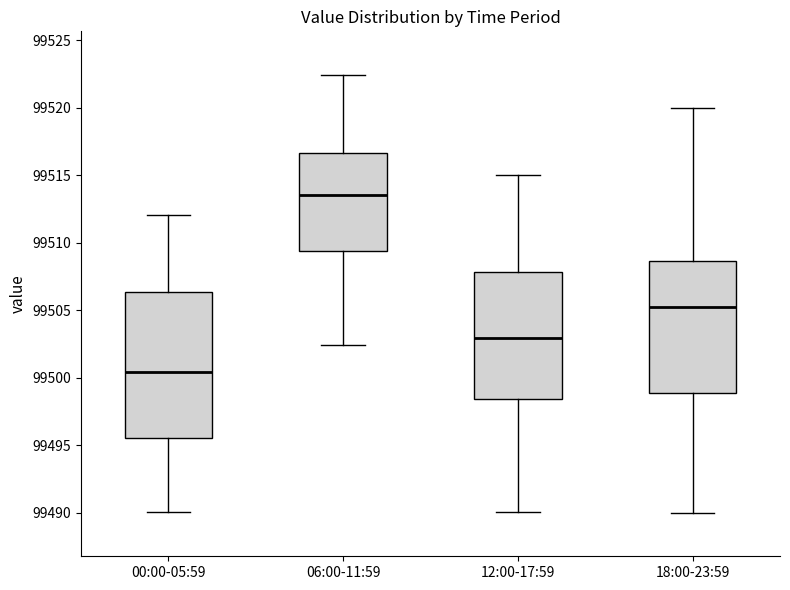

Where is the lower edge of the box for 00:00-05:59 on the y-axis? The values are not printed on the chart, so give them approximately, as read against the axis.

99495.5